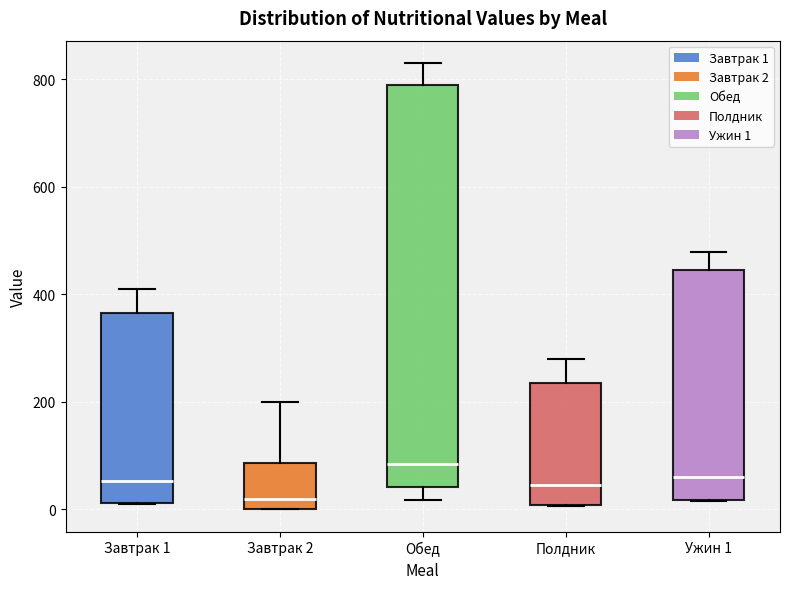

Reading left to right, transcribe this box plot: for each box, give where its median line is, the range the box spans, and where its two whiskers end, as read against the y-axis. The values are not printed on the chart, so give them approximately, as read against the axis.

Завтрак 1: median 60, box 20 to 360, whiskers 0 to 420
Завтрак 2: median 20, box 0 to 80, whiskers 0 to 200
Обед: median 80, box 40 to 800, whiskers 20 to 840
Полдник: median 40, box 0 to 240, whiskers 0 to 280
Ужин 1: median 60, box 20 to 440, whiskers 20 to 480